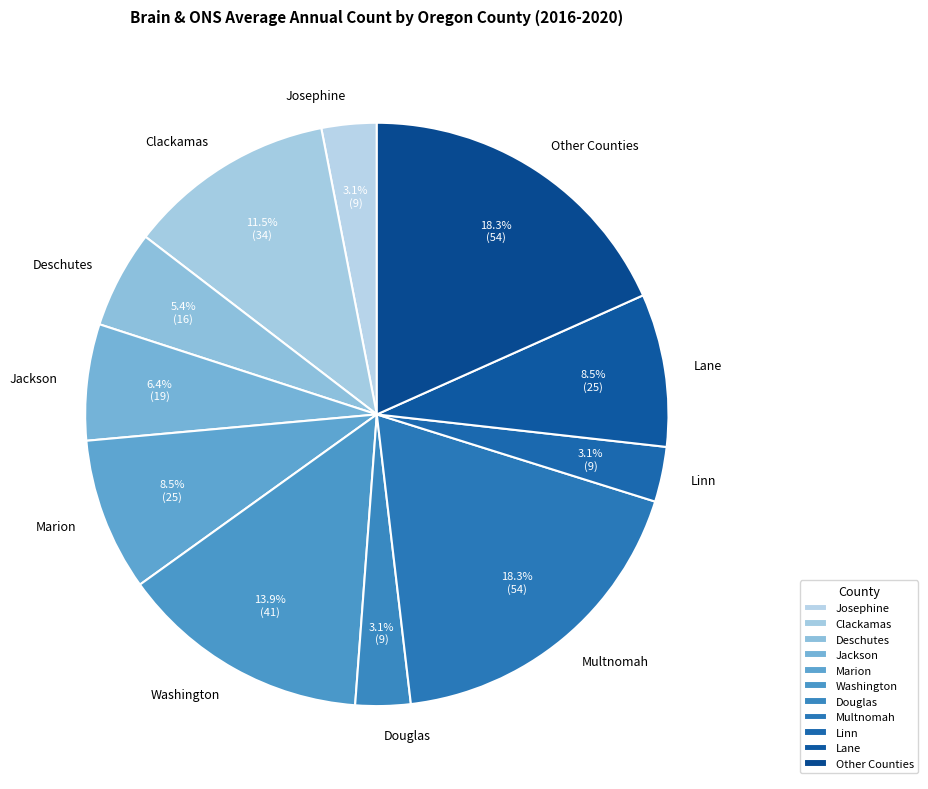

Is the sum of Josephine and Jackson greater than half?

No